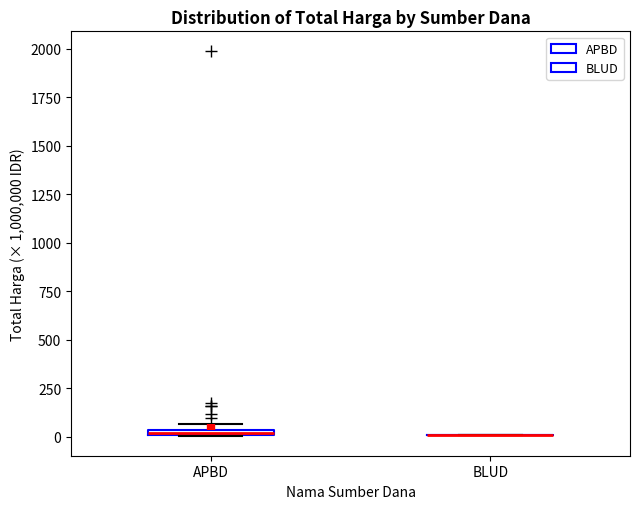

Where is the upper edge of the box for APBD on the y-axis? The values are not printed on the chart, so give them approximately, as read against the axis.

50